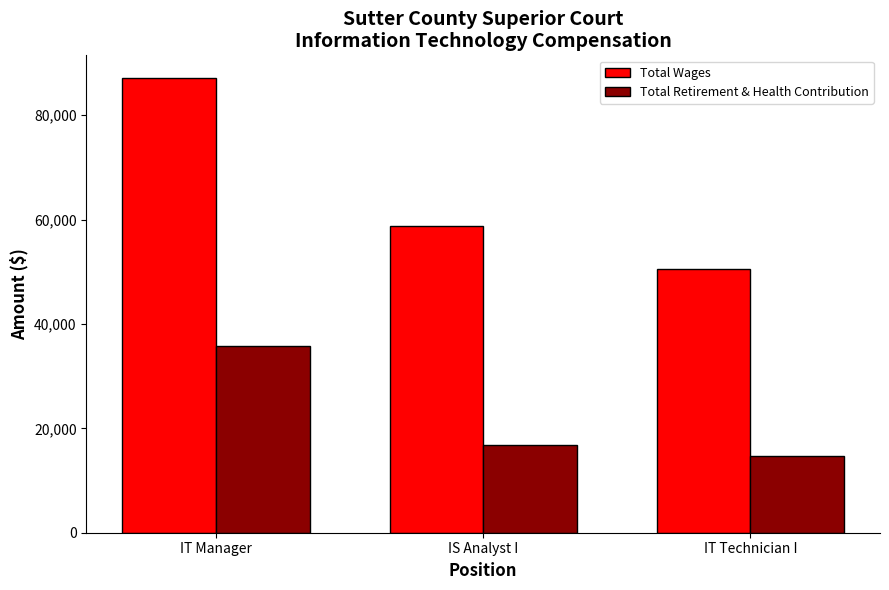

Rank the series by their average value, from highest to lowest.

Total Wages, Total Retirement & Health Contribution